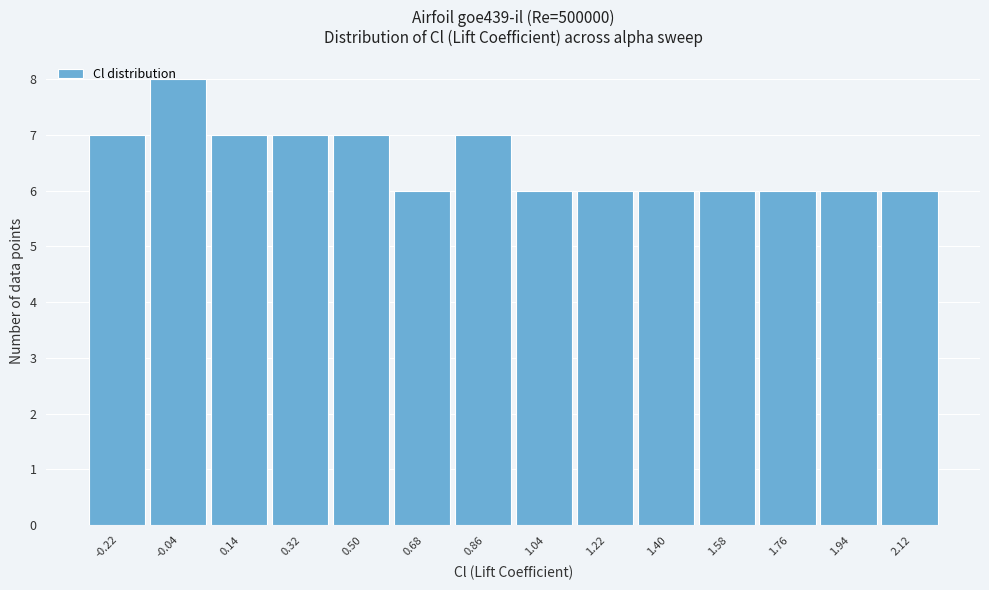

Which range on the x-axis has the tallest bar?

-0.12 to 0.06